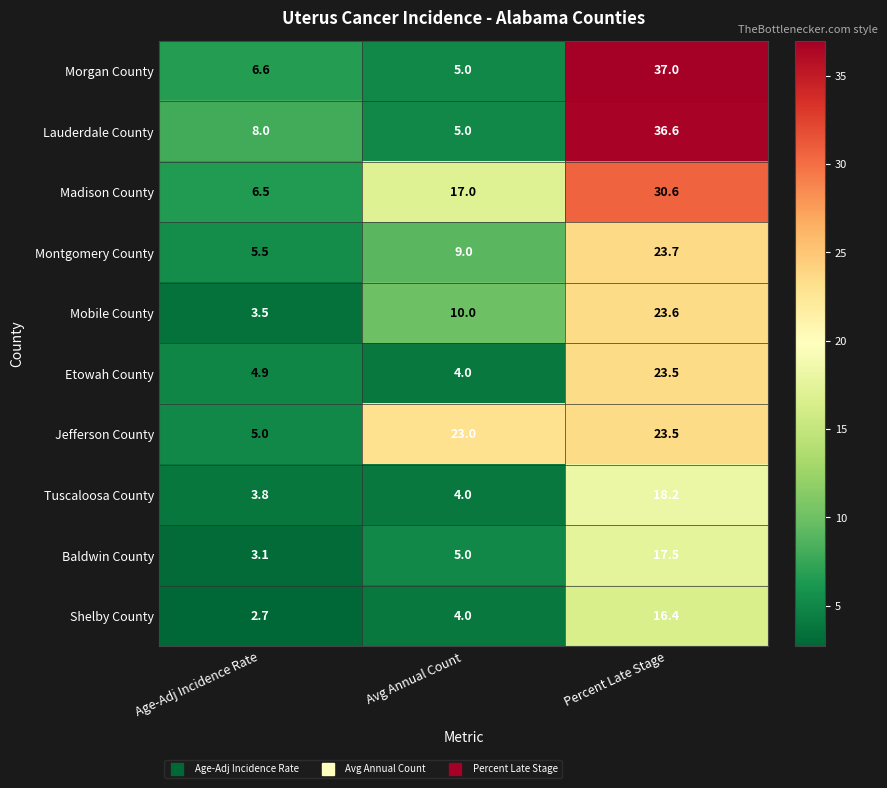

Which category has the lowest value across all series?

Age-Adj Incidence Rate